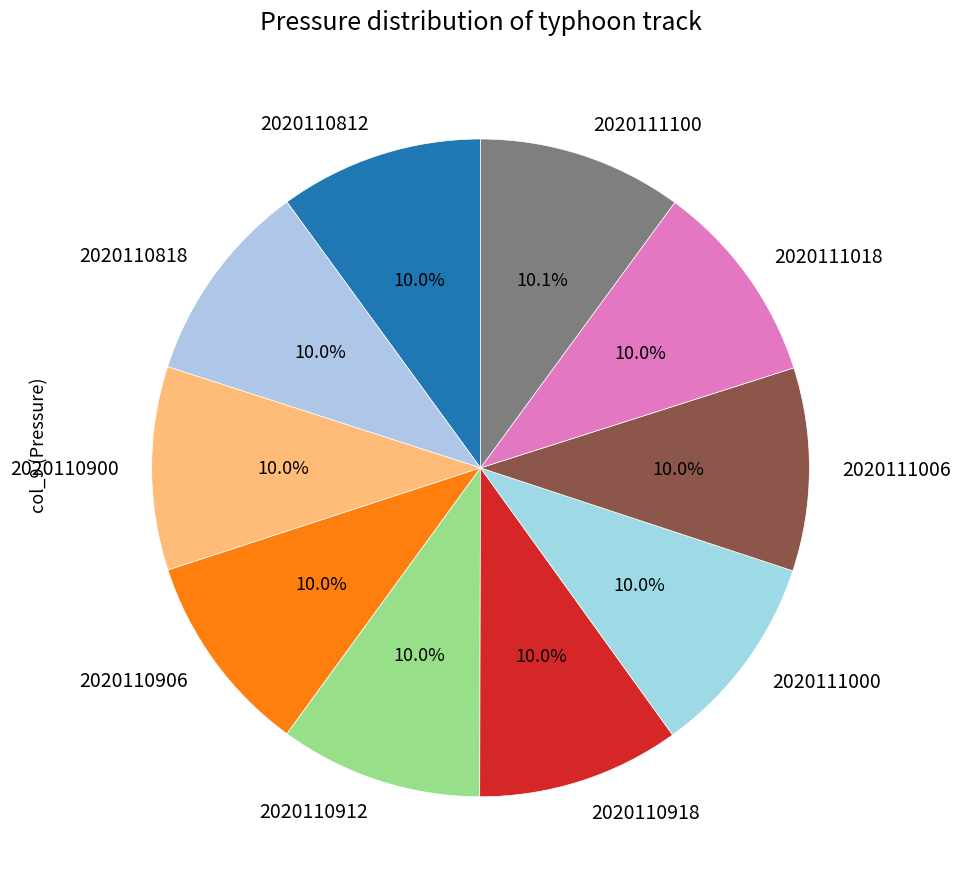

How much of the chart is everything except 2020111100?

89.9%